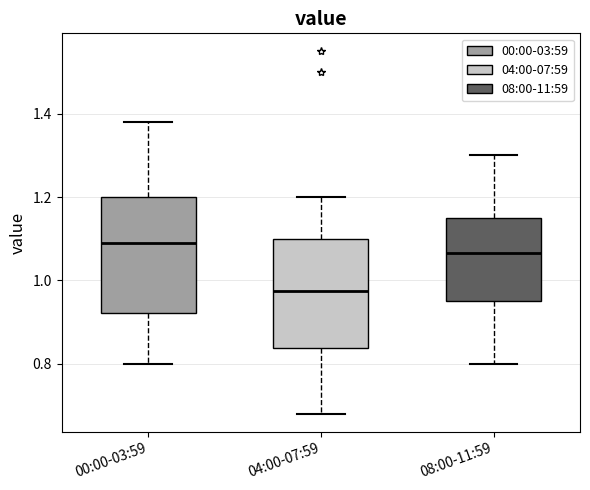

Where does the upper whisker of the box for 08:00-11:59 end on the y-axis? The values are not printed on the chart, so give them approximately, as read against the axis.

1.30